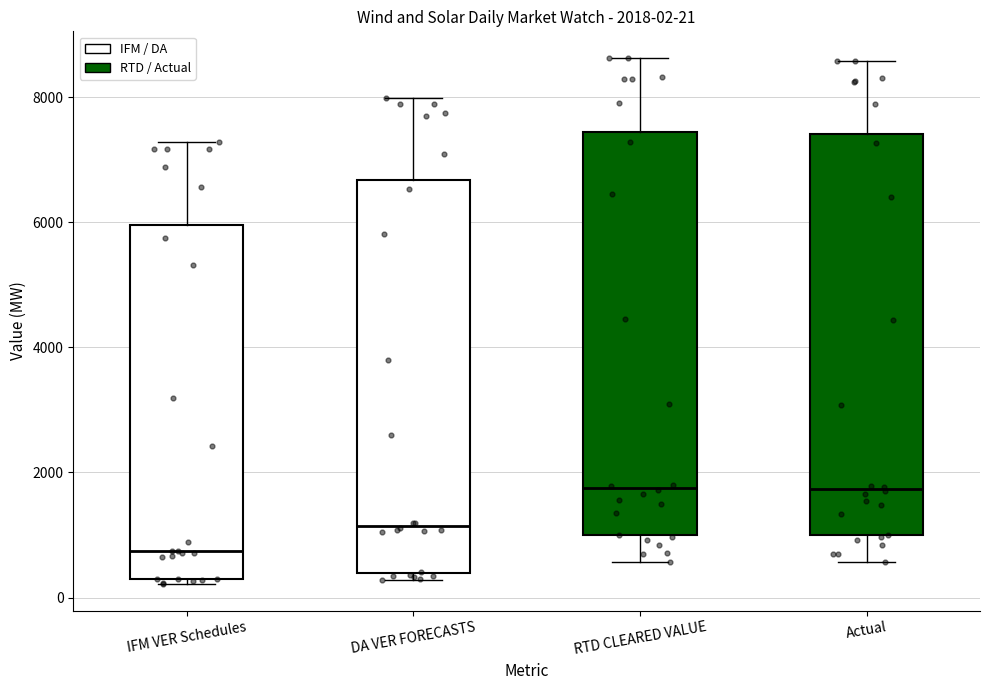

Which box has the lowest median line?

IFM VER Schedules